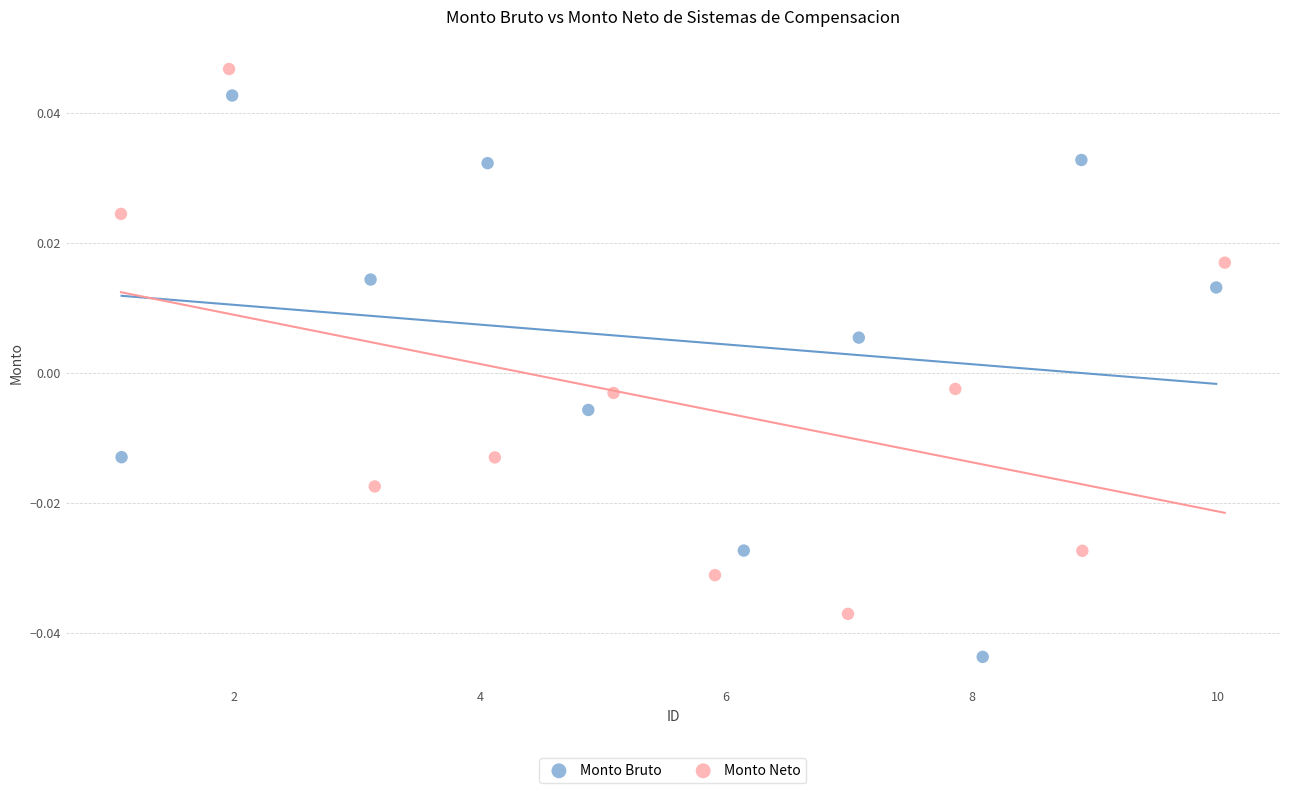

Which series has the largest Y range (max minus min)?

Monto Bruto